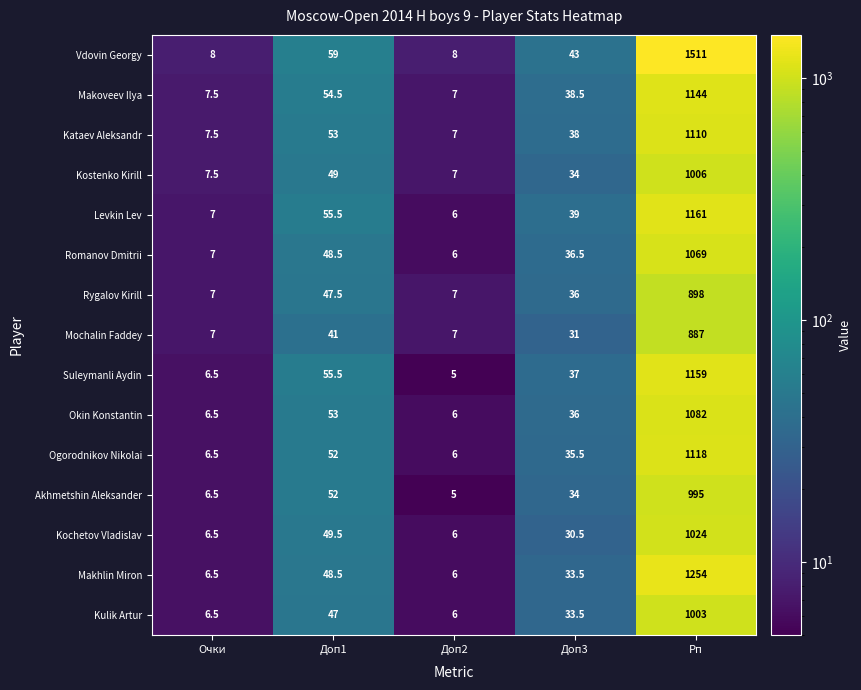

How many series are shown in this chart?

15